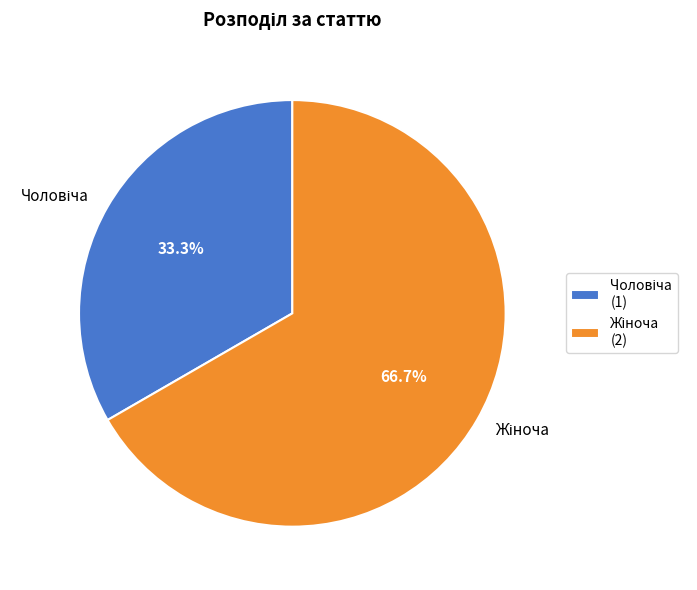

Does any single category account for the majority?

Yes